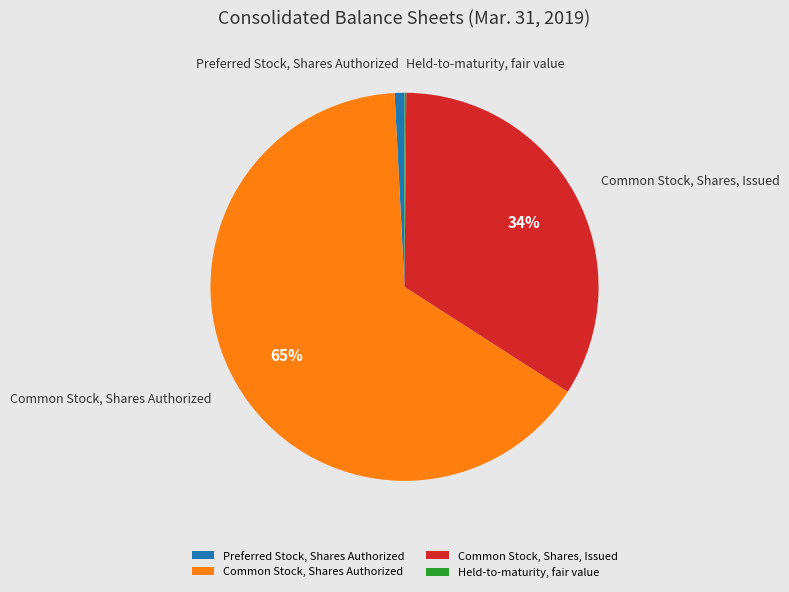

What is the ratio of the value at Common Stock, Shares, Issued to the value at Common Stock, Shares Authorized?

0.5